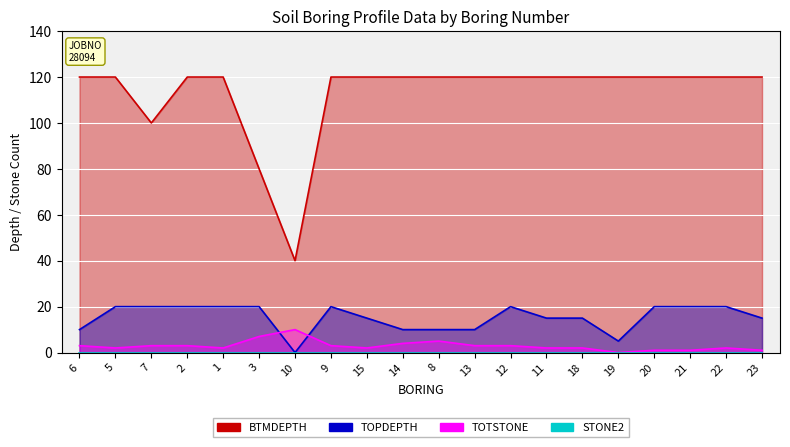

True or false: BTMDEPTH and TOTSTONE cross at least once.

False